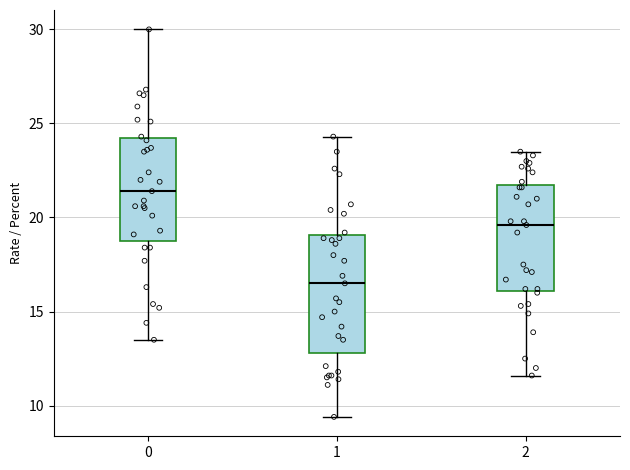

Reading left to right, transcribe this box plot: for each box, give where its median line is, the range the box spans, and where its two whiskers end, as read against the y-axis. The values are not printed on the chart, so give them approximately, as read against the axis.

0: median 21.5, box 19.0 to 24.0, whiskers 13.5 to 30.0
1: median 16.5, box 13.0 to 19.0, whiskers 9.5 to 24.5
2: median 19.5, box 16.0 to 22.0, whiskers 11.5 to 23.5